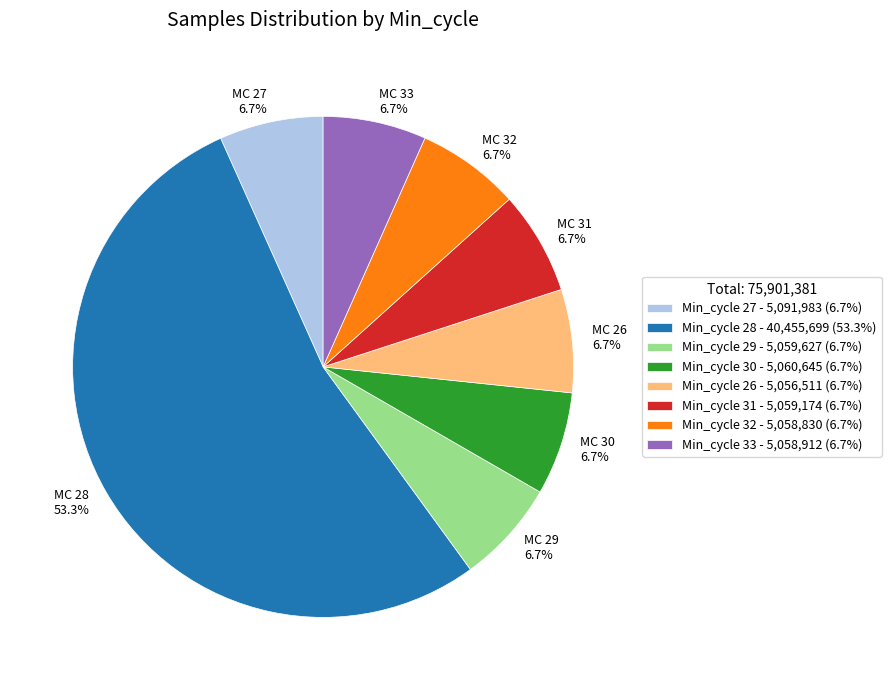

Which slice is the largest?

Min_cycle 28 - 40,455,699 (53.3%)